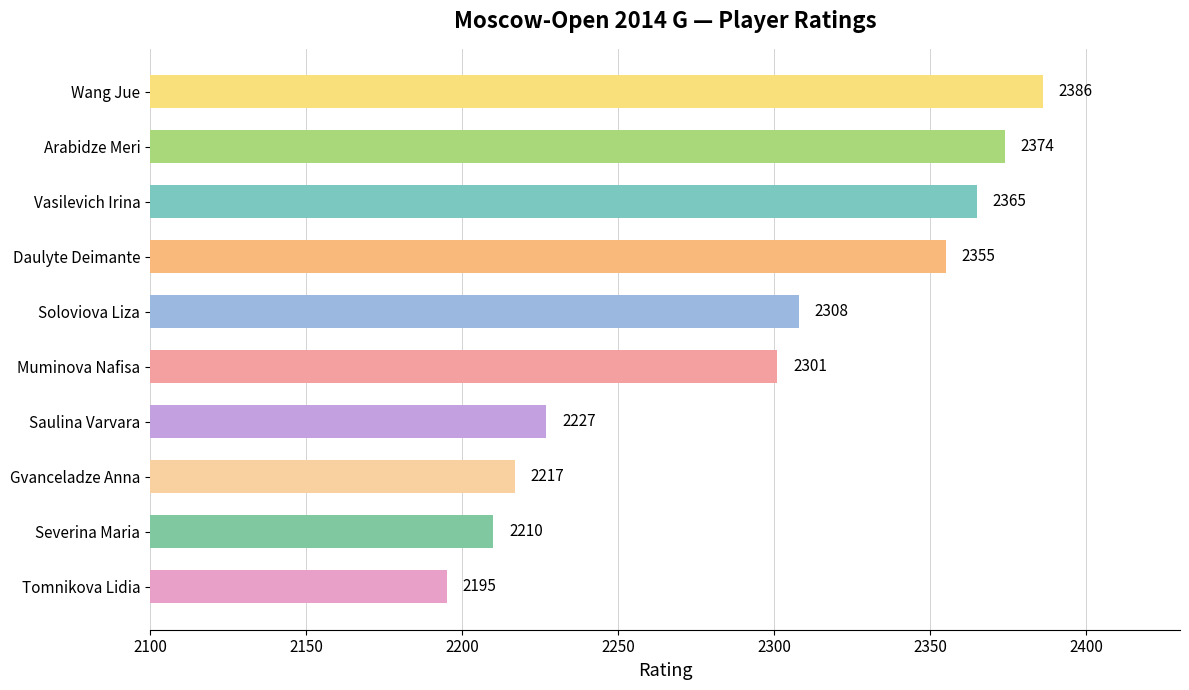

Which label corresponds to the smallest value in the chart?

Tomnikova Lidia